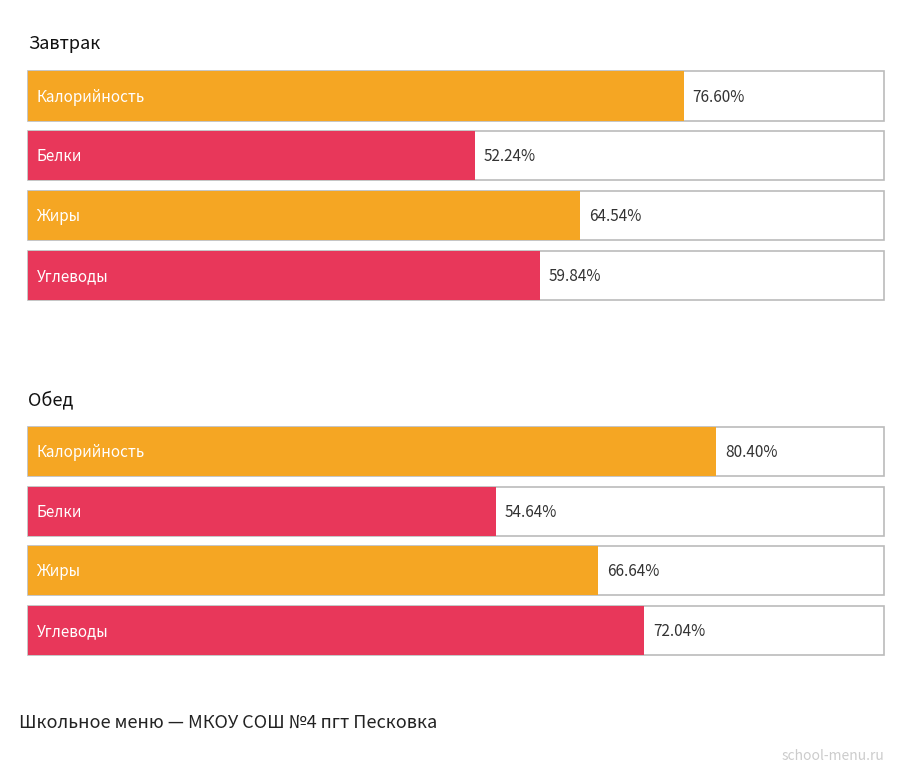

At how many categories does at least one series exceed 309?

2